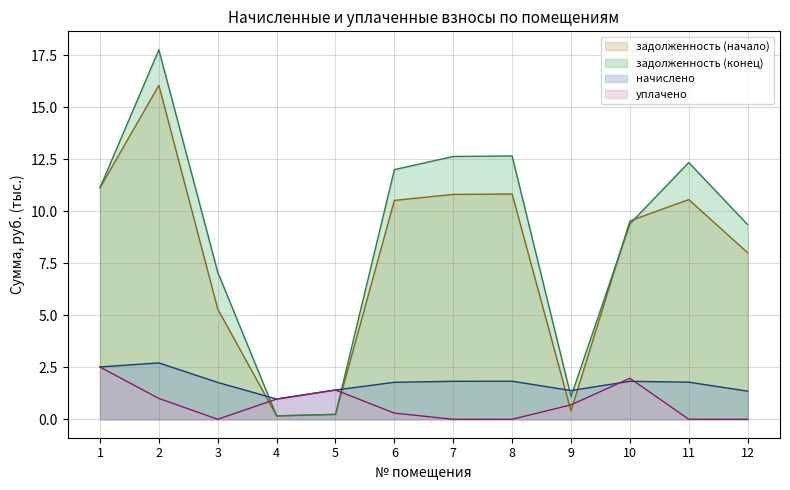

What is the value of the уплачено point at the 10th from the left?

2.0